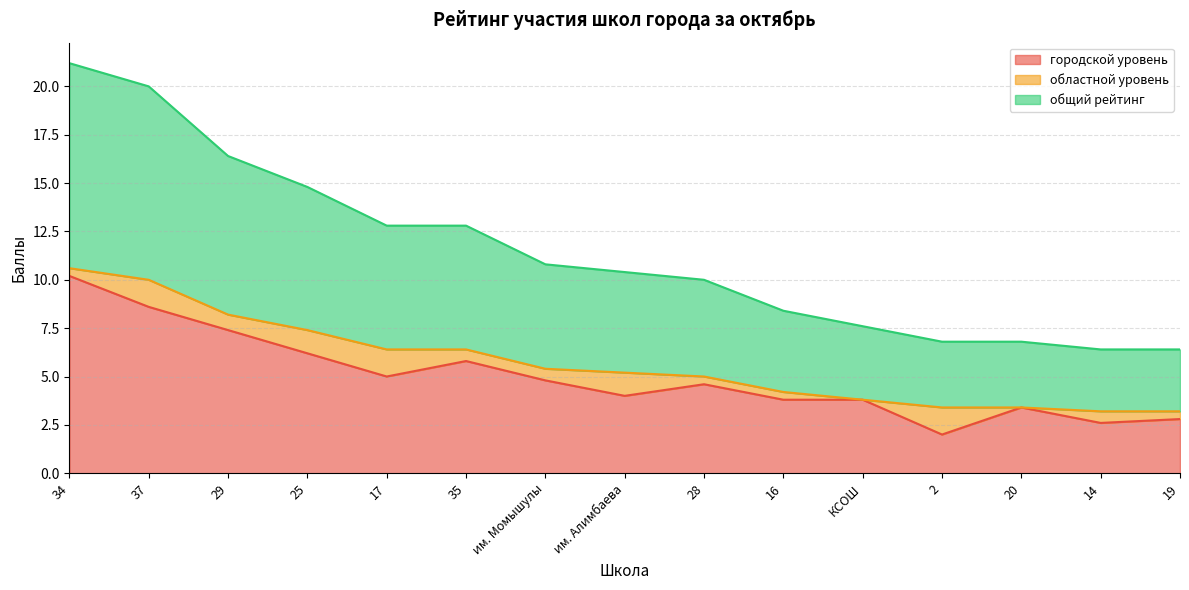

Which category has the highest value in the городской уровень series?

34